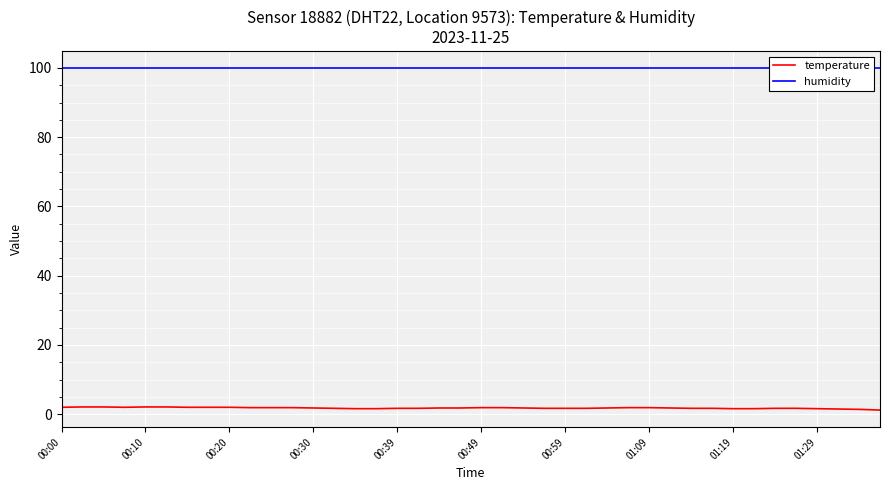

Is the value of temperature at 01:29 greater than the value of humidity at 17?

No